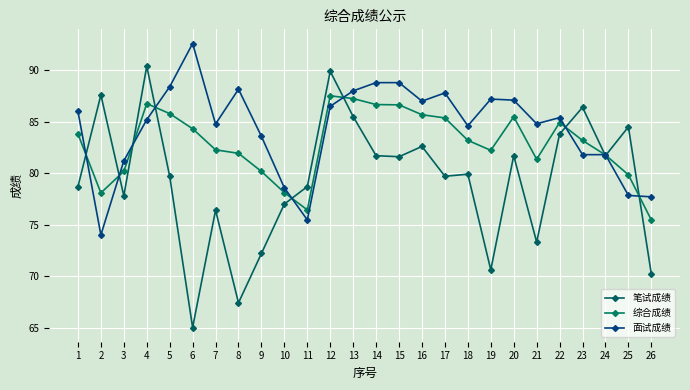

What is the difference between the 笔试成绩 values at 9 and 20?

9.5